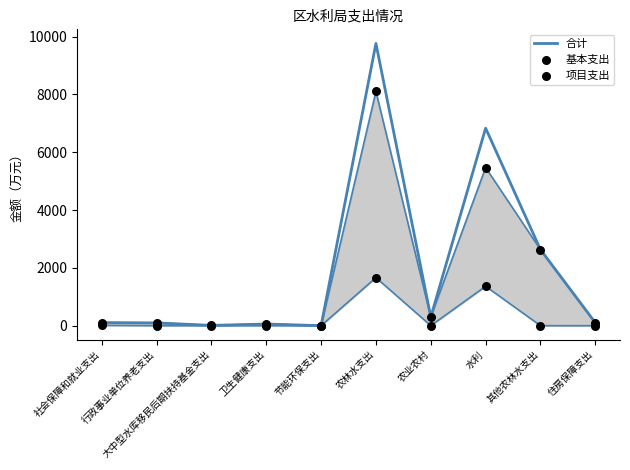

Which series has the largest total across all categories?

合计